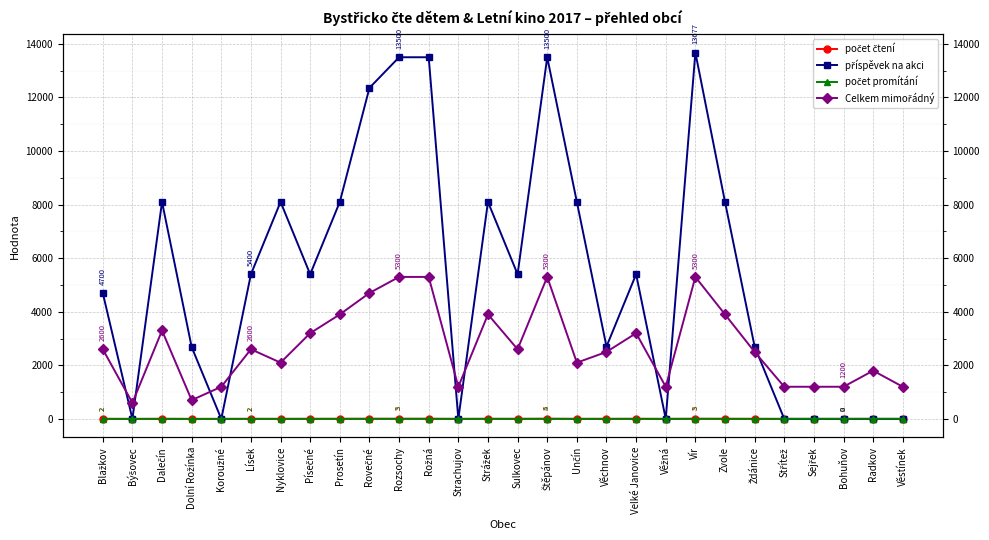

Which series has the largest total across all categories?

příspěvek na akci